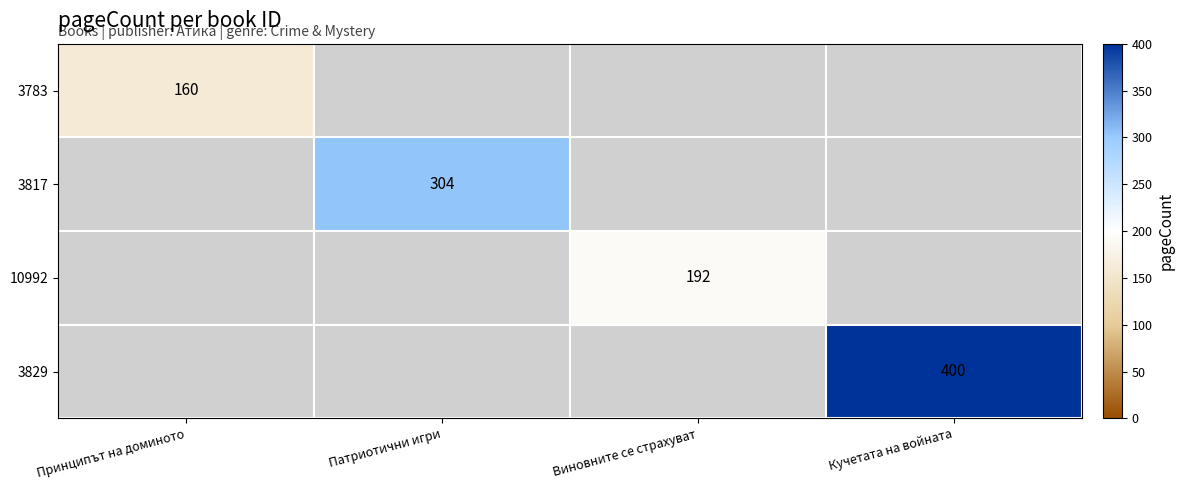

True or false: 10992 has a value of 192 at Виновните се страхуват.

True